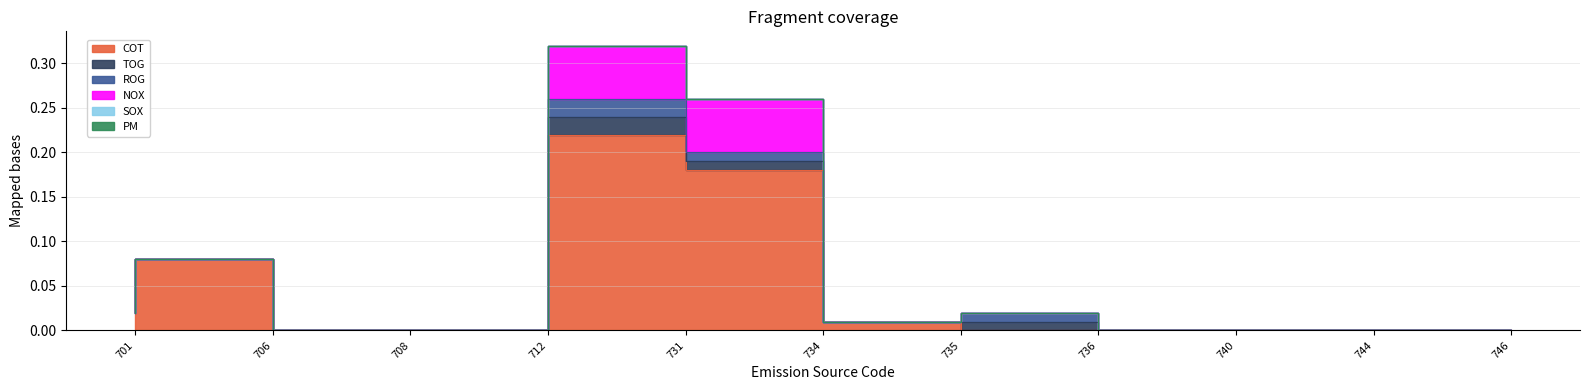

Count the ROG values in the range 0 to 1.

11